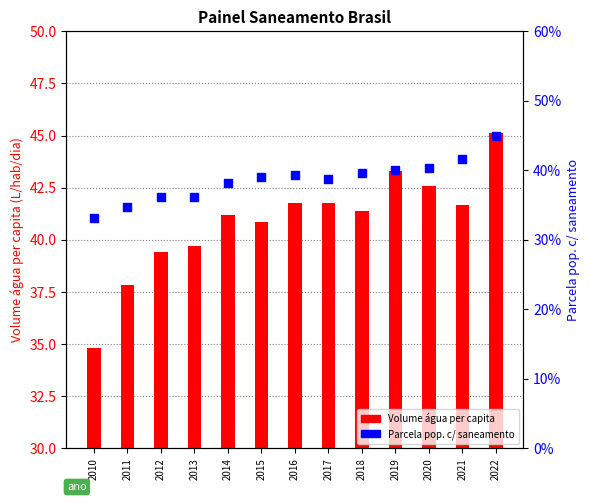

What are all the series names shown in the legend?

Volume água per capita (L/hab/dia), Parcela pop. c/ saneamento